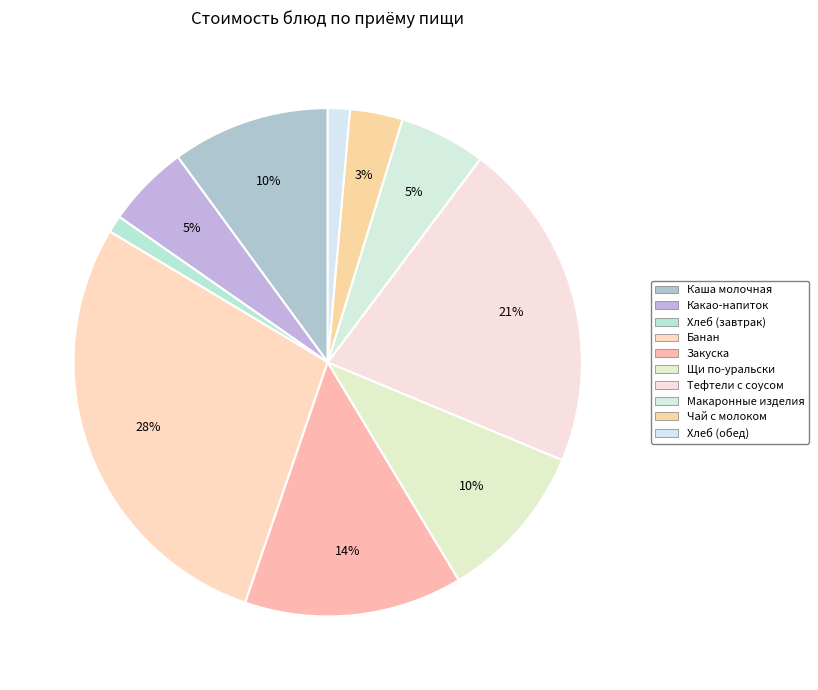

Which category has the smallest portion of the pie?

Хлеб (завтрак)